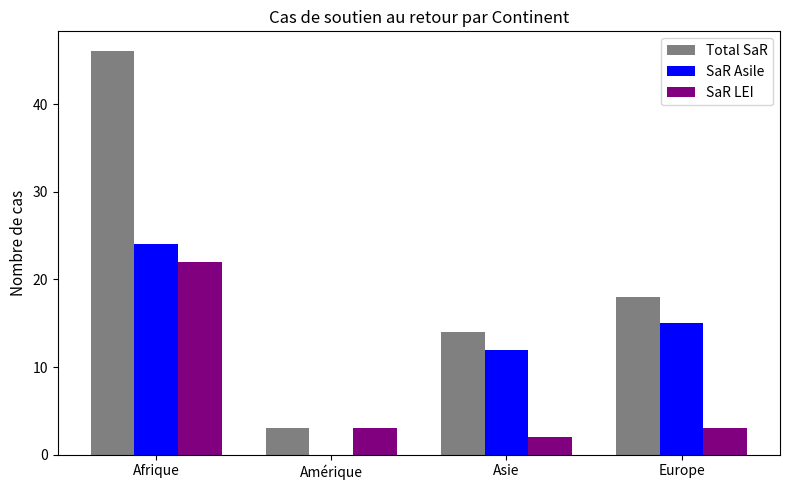

What is the average value of the SaR Asile series?

13